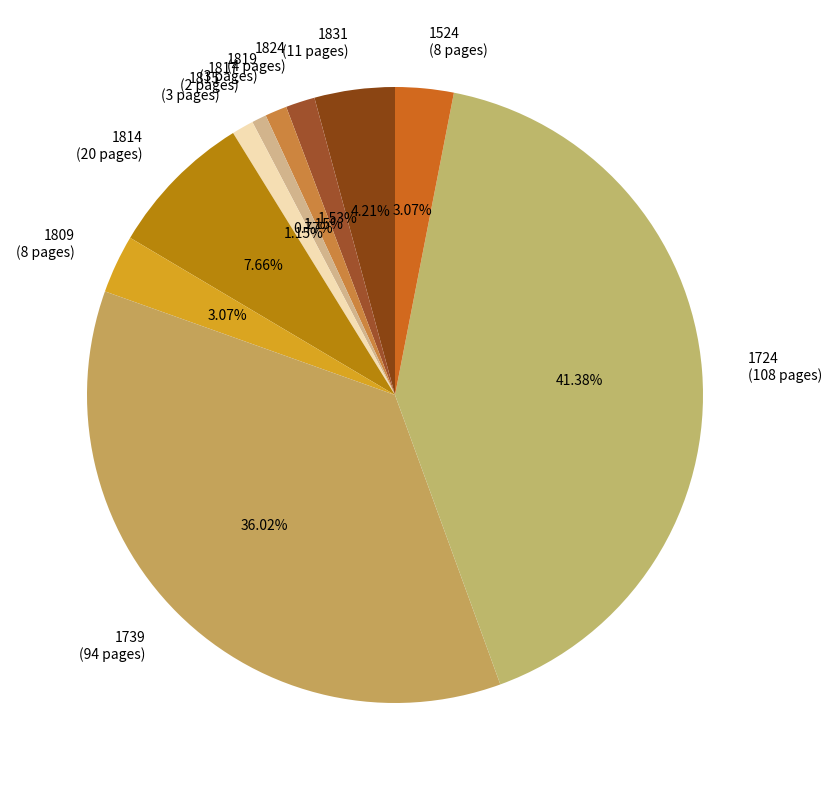

Is 1819 the majority of the pie?

No